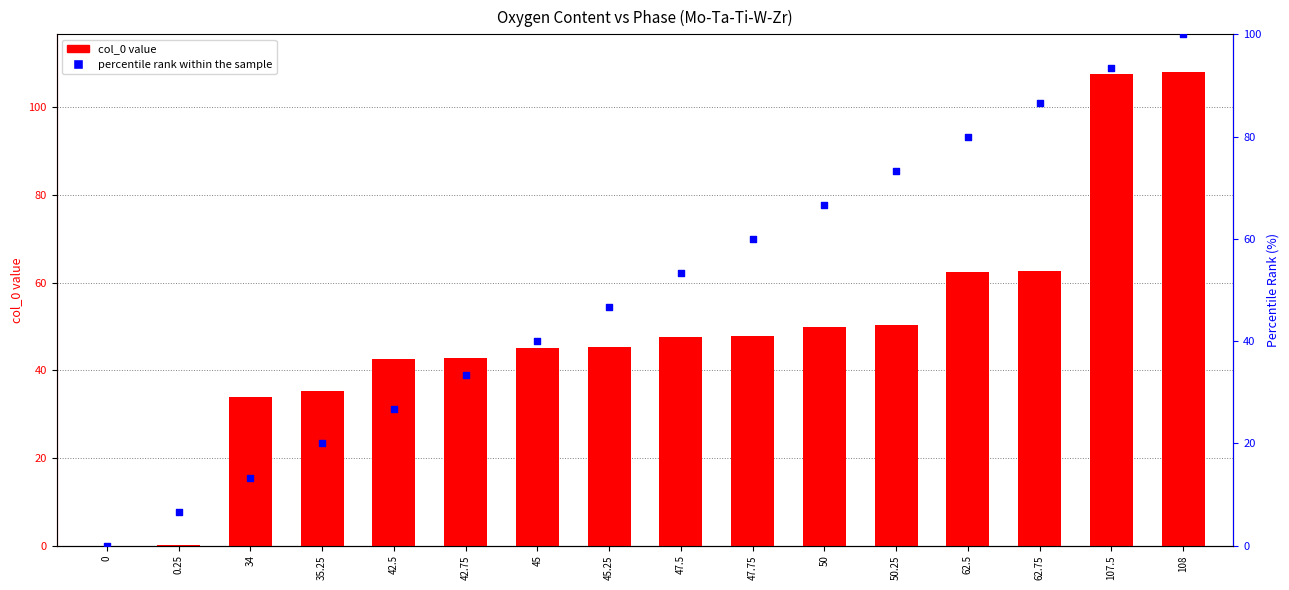

Which series has the largest total across all categories?

percentile rank within the sample